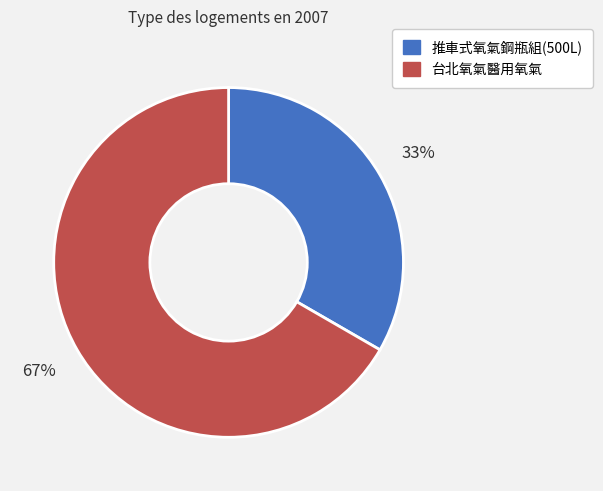

Does any single category account for the majority?

Yes